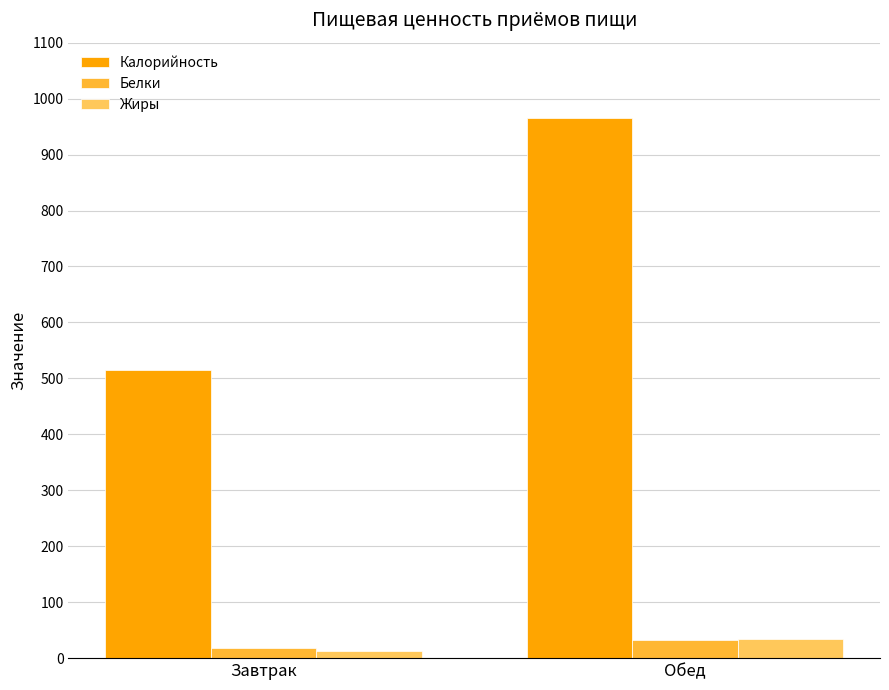

Between Завтрак and Обед, which series saw the biggest shift?

Калорийность